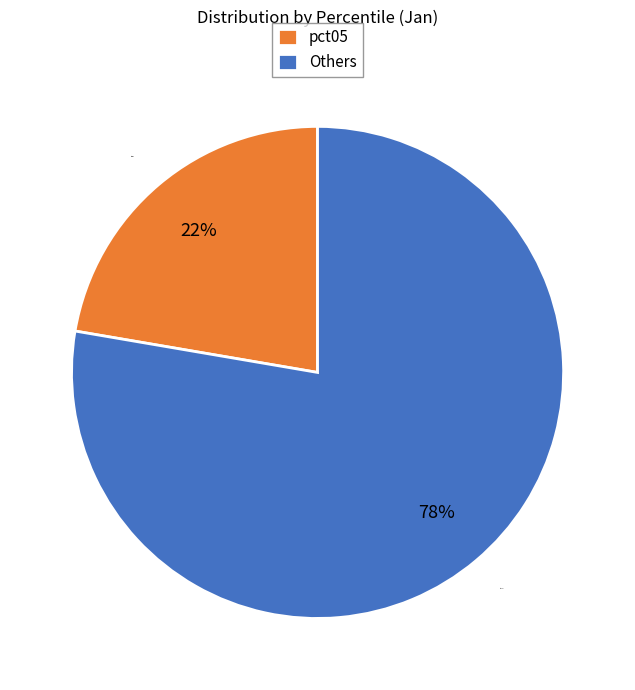

The pct05 slice represents 22% of the pie. True or false?

True